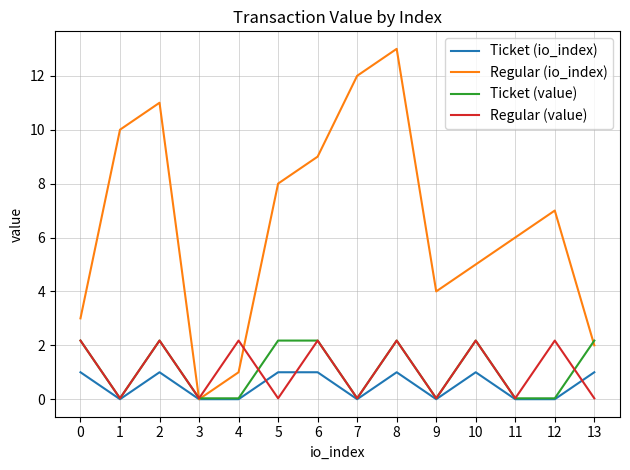

Is the value of Ticket (io_index) at 2 greater than the value of Regular (value) at 6?

No